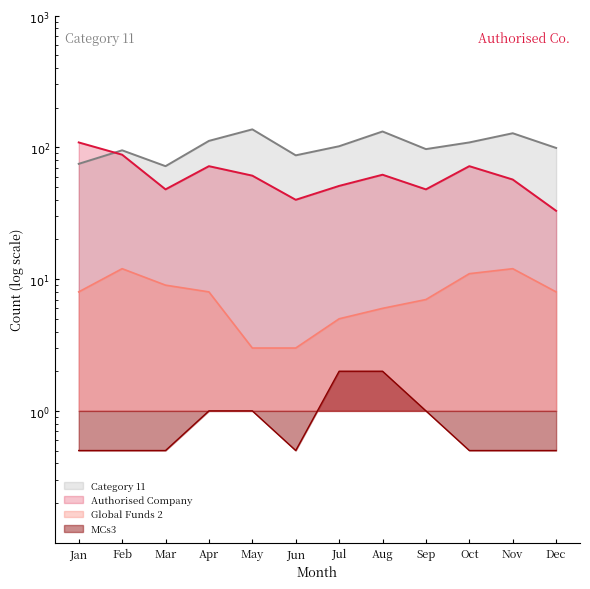

Rank the series at Aug from highest to lowest value.

Category 11, Authorised Company, Global Funds 2, MCs3